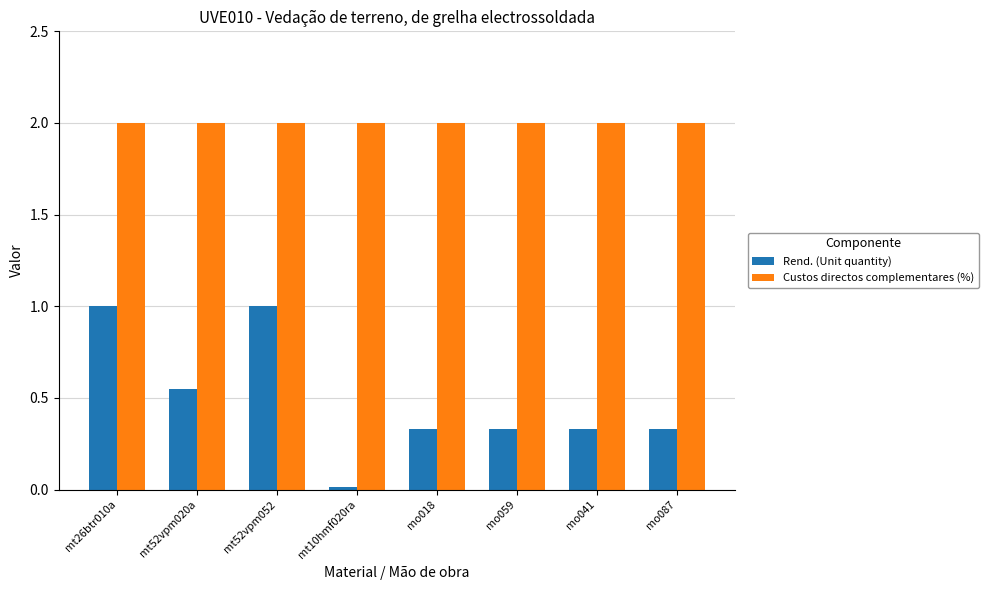

How many categories are shown in the chart?

8